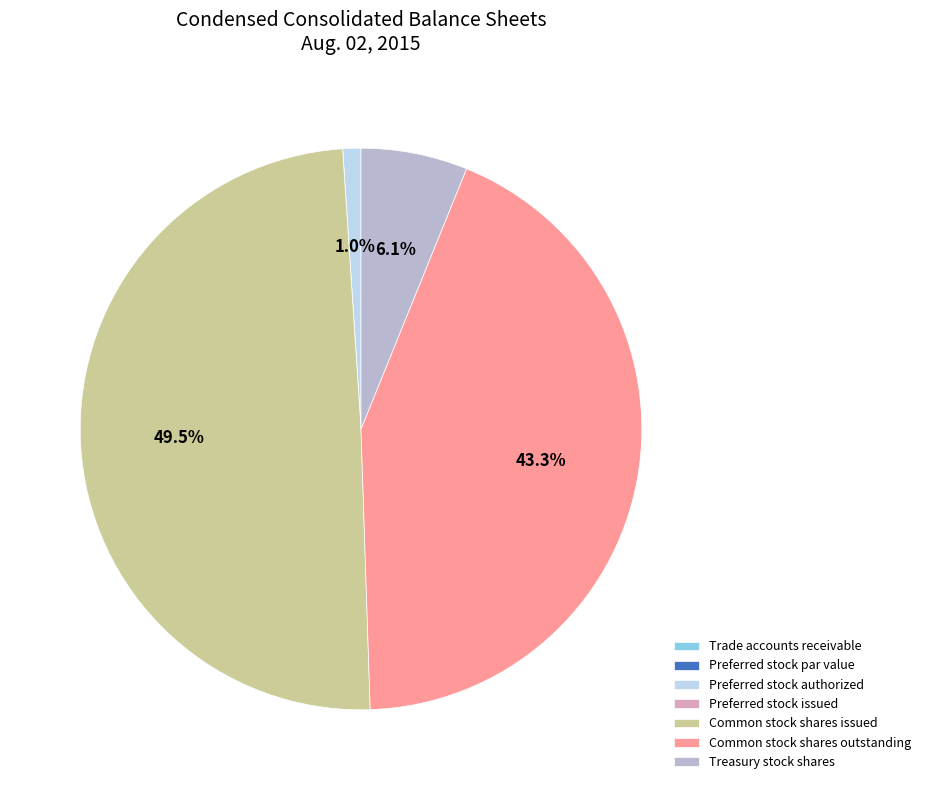

What is the largest slice in the pie chart?

Common stock shares issued